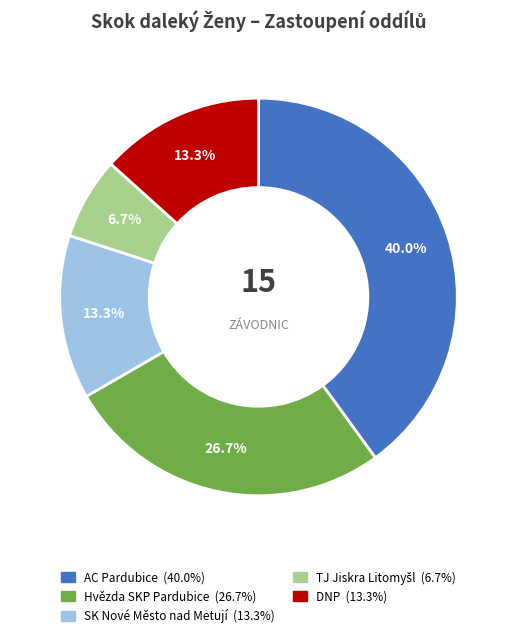

Approximately how many times larger is the value at AC Pardubice compared to SK Nové Město nad Metují?

3.0